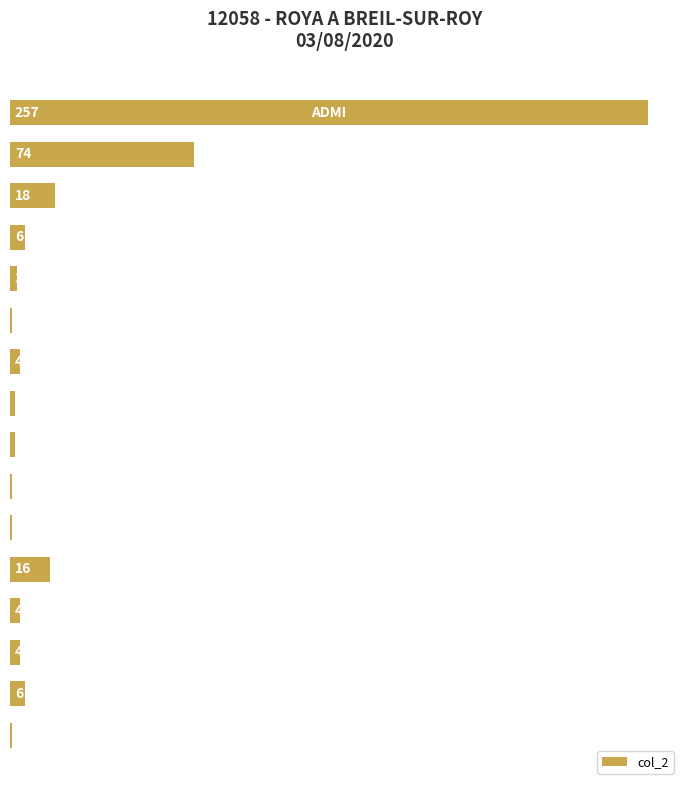

Reading top to bottom, extract all data points from this chart.

257	74	18	6	3	1	4	2	2	1	1	16	4	4	6	1